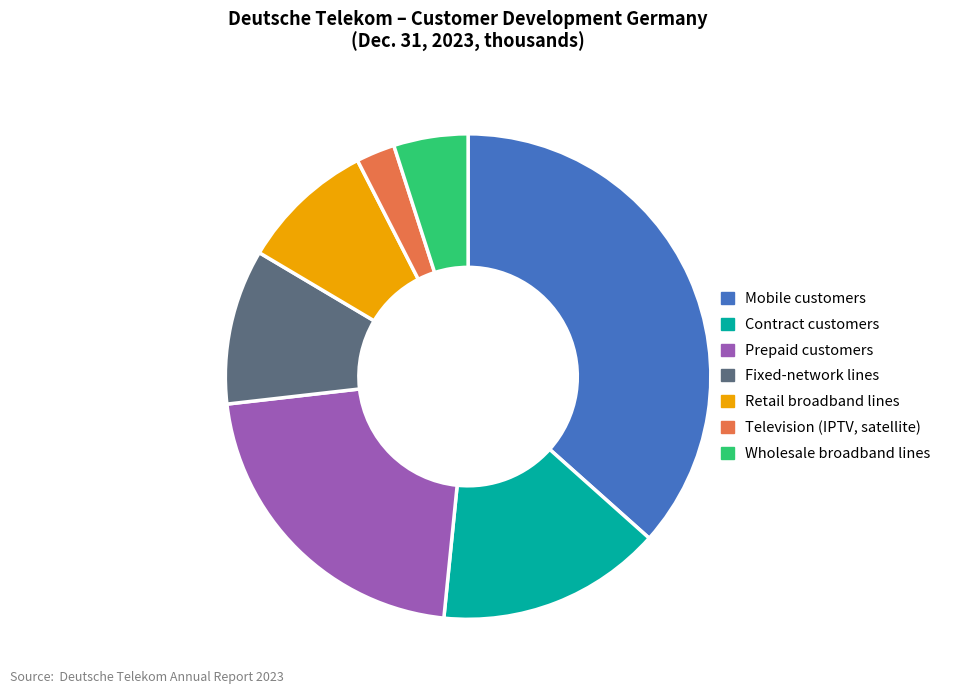

What is the largest slice in the pie chart?

Mobile customers